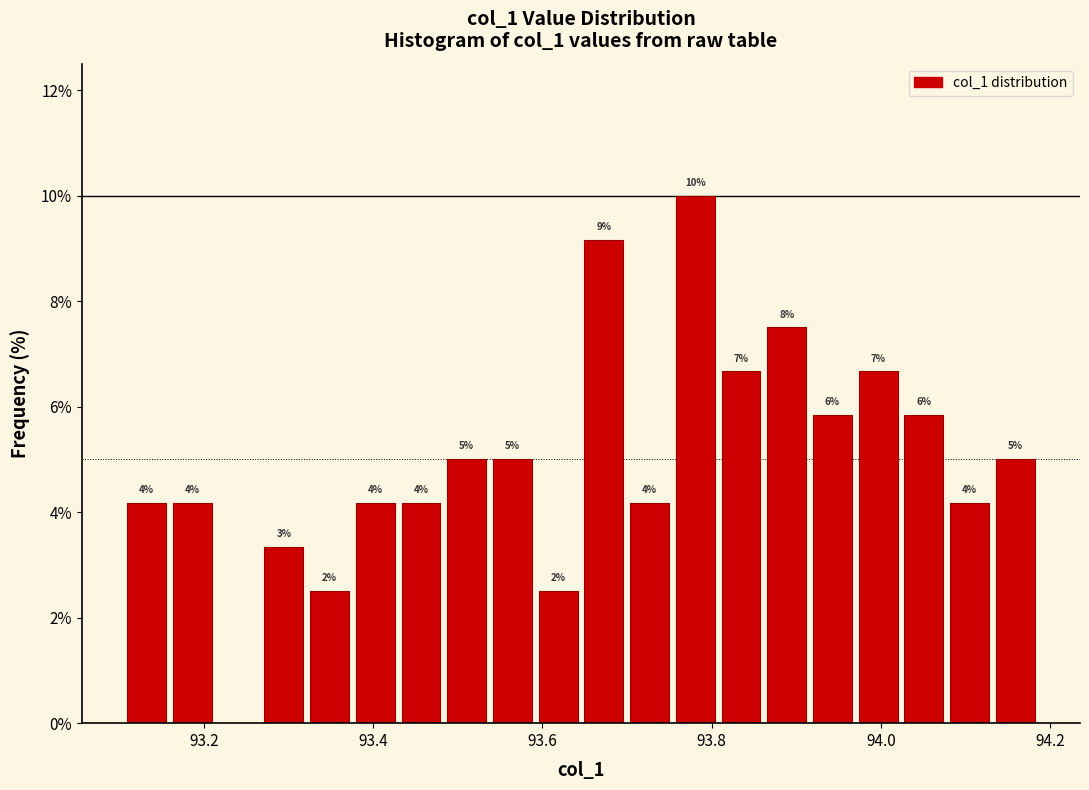

Read against the x-axis, roughly where is the centre of the tallest bar?

93.78